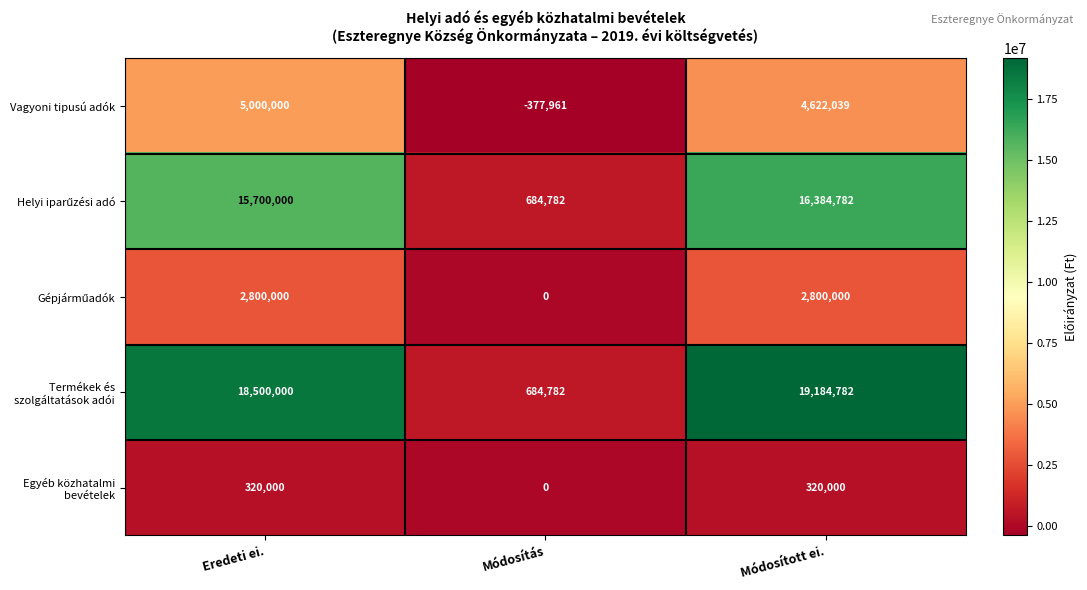

The Vagyoni tipusú adók series shows 3093042 at Módosított ei.. True or false?

False